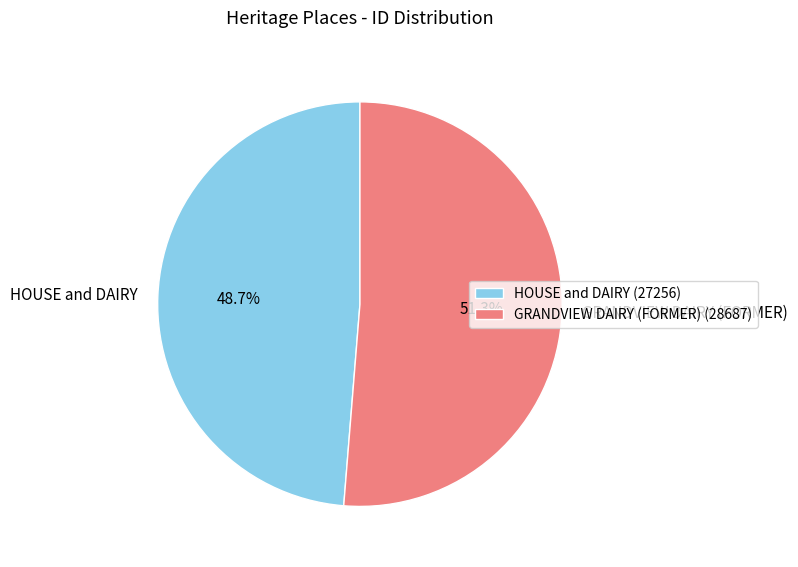

How many slices are in this pie chart?

2